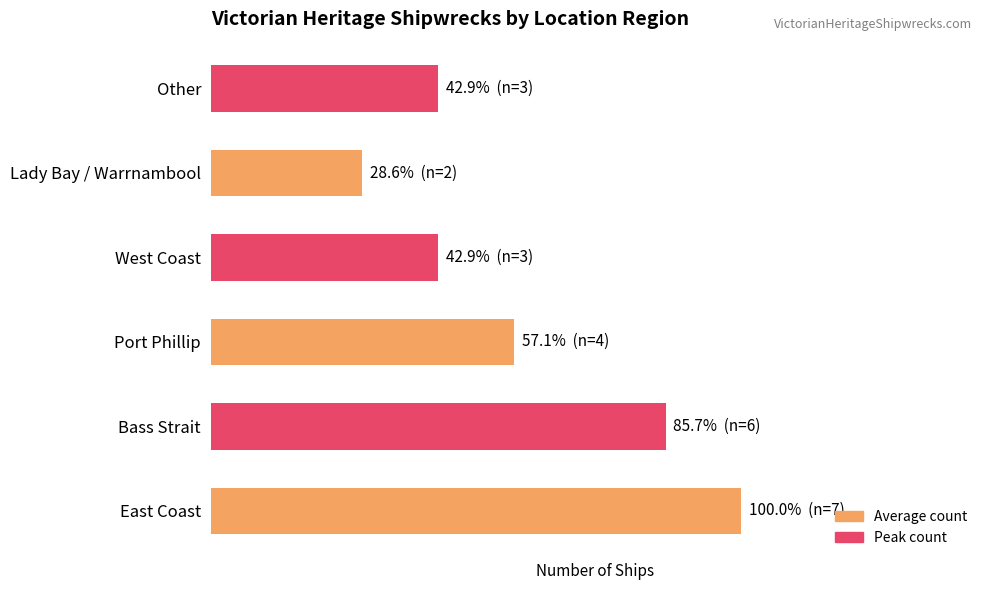

How many categories are shown in the chart?

6